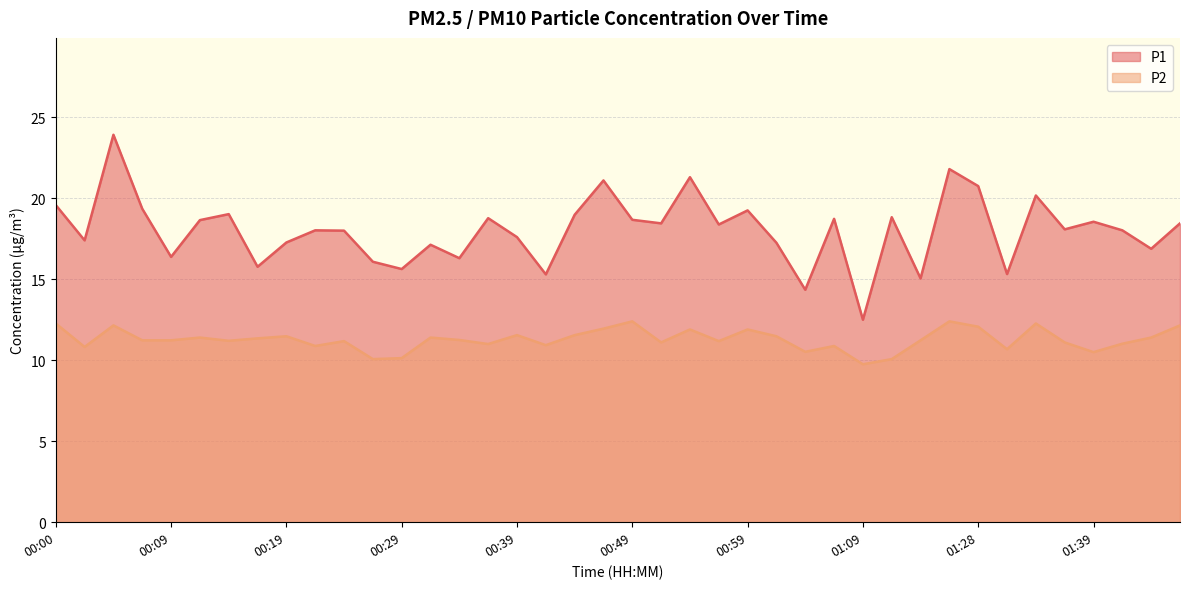

True or false: P2 has a value of 11.1 at 01:36.

True